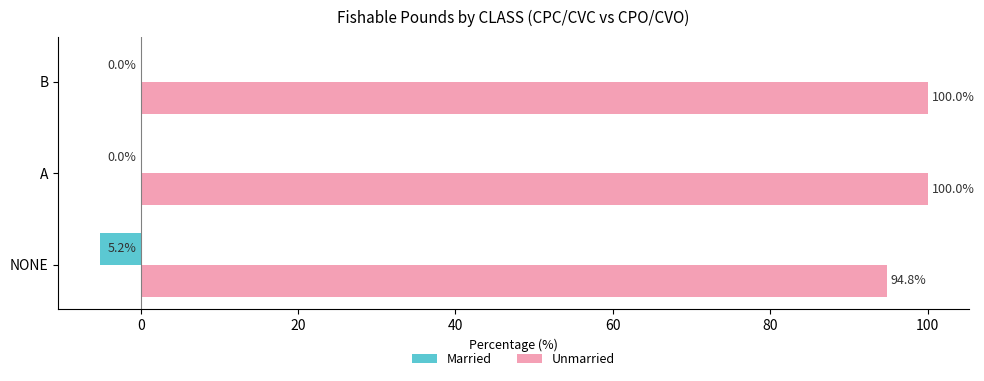

What is the sum of all Married values?

-5.2